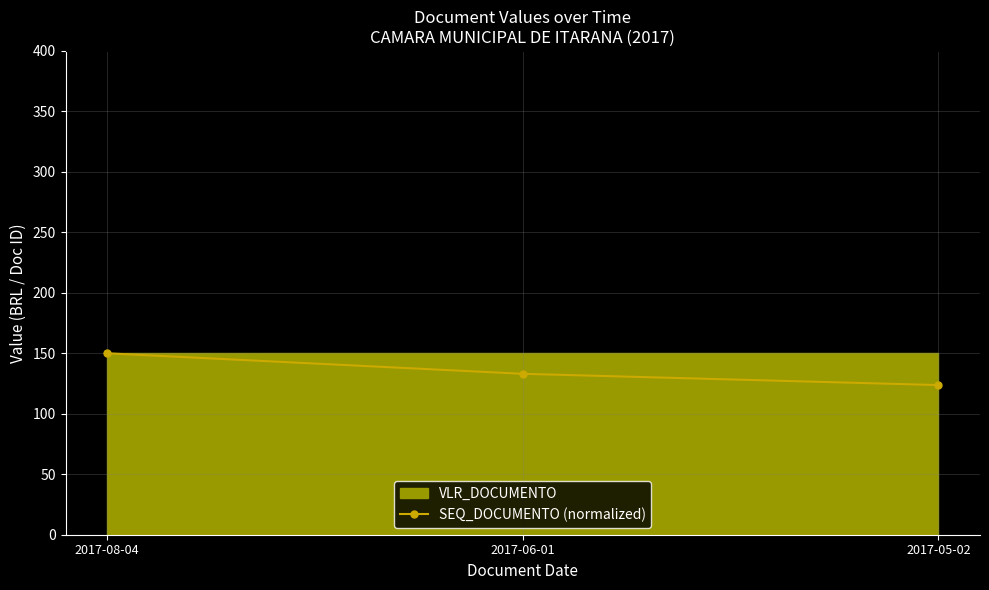

Rank the categories by value from highest to lowest.

2017-08-04, 2017-06-01, 2017-05-02